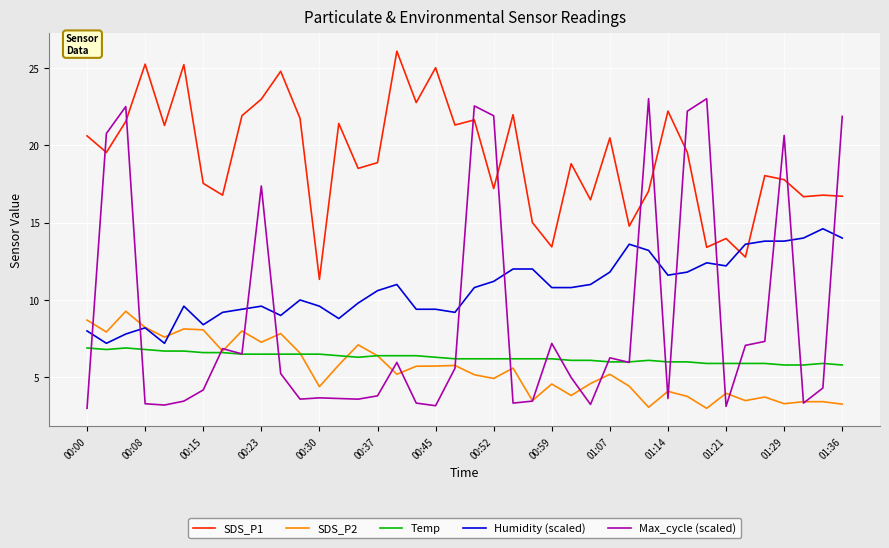

What is the difference between the second highest and second lowest values in the SDS_P2 series?

5.6